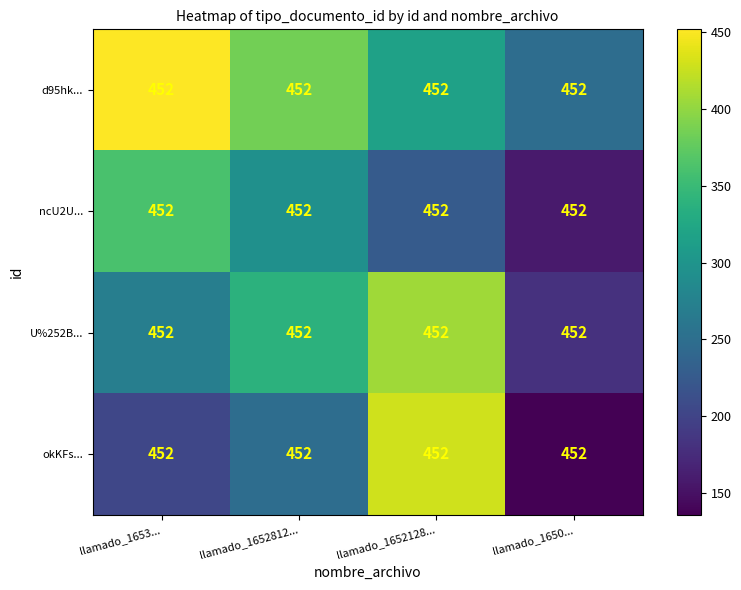

How many distinct data groups are displayed?

4